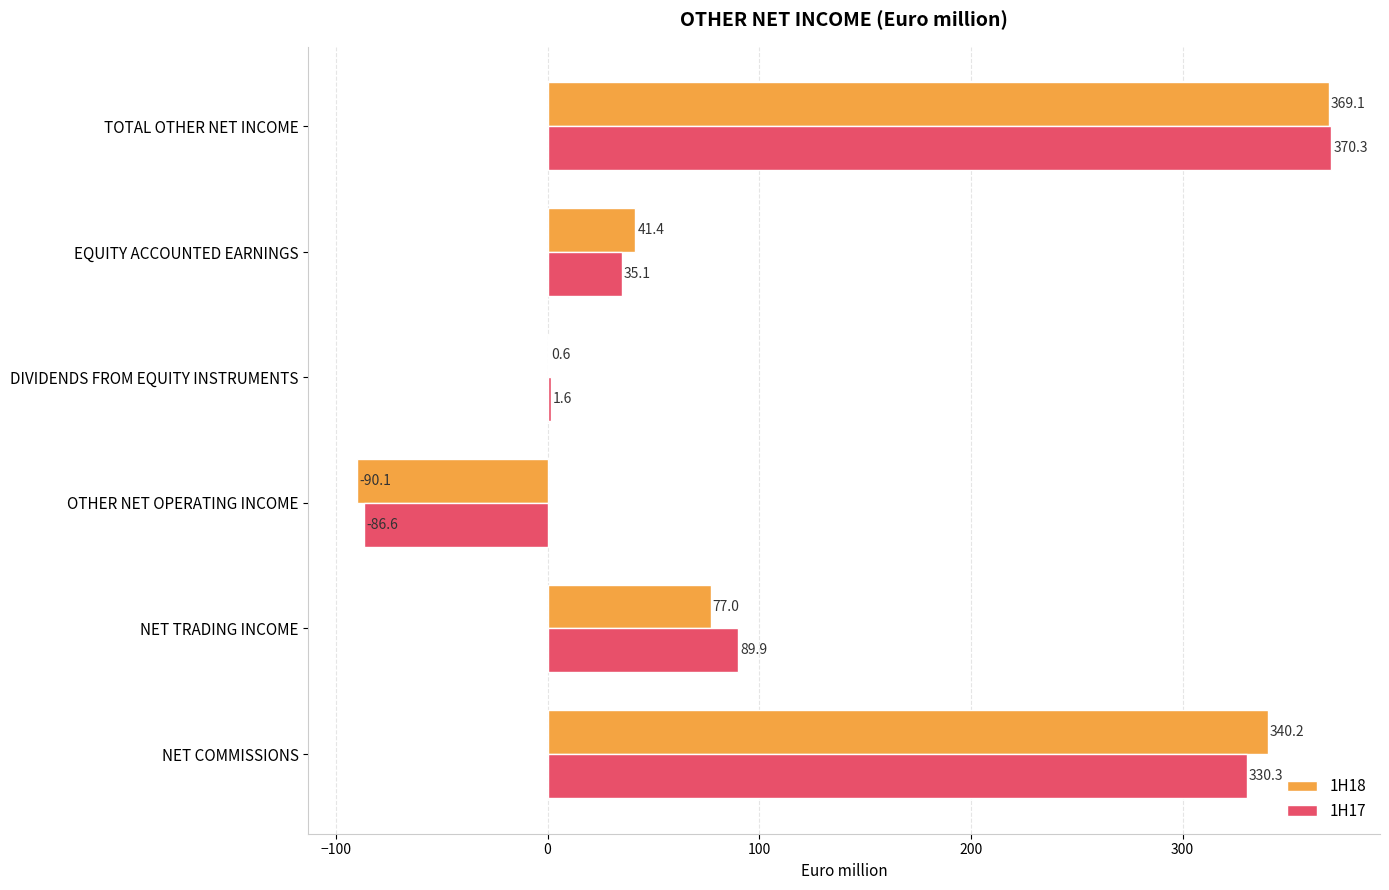

What is the total value across all series at EQUITY ACCOUNTED EARNINGS?

76.5